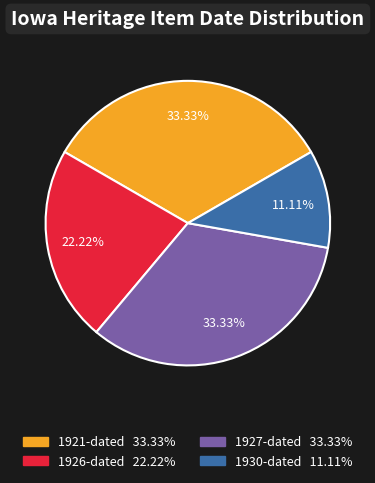

Does any single category account for the majority?

No